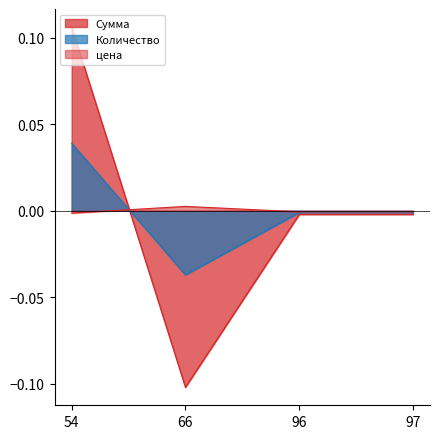

What is the total value across all series at 66?

-0.1